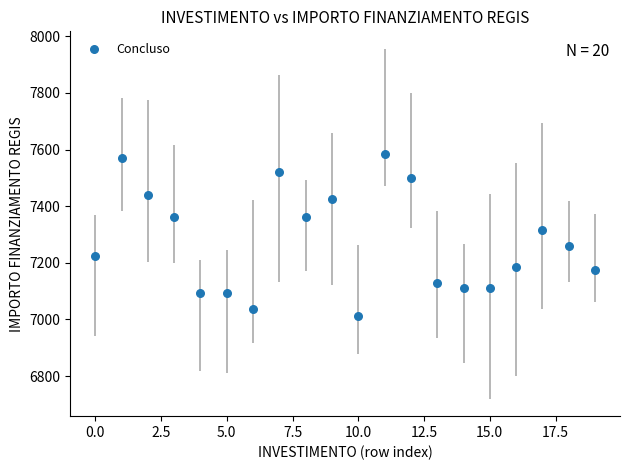

What Y value in the scatter plot is closest to 7298?

7315.9